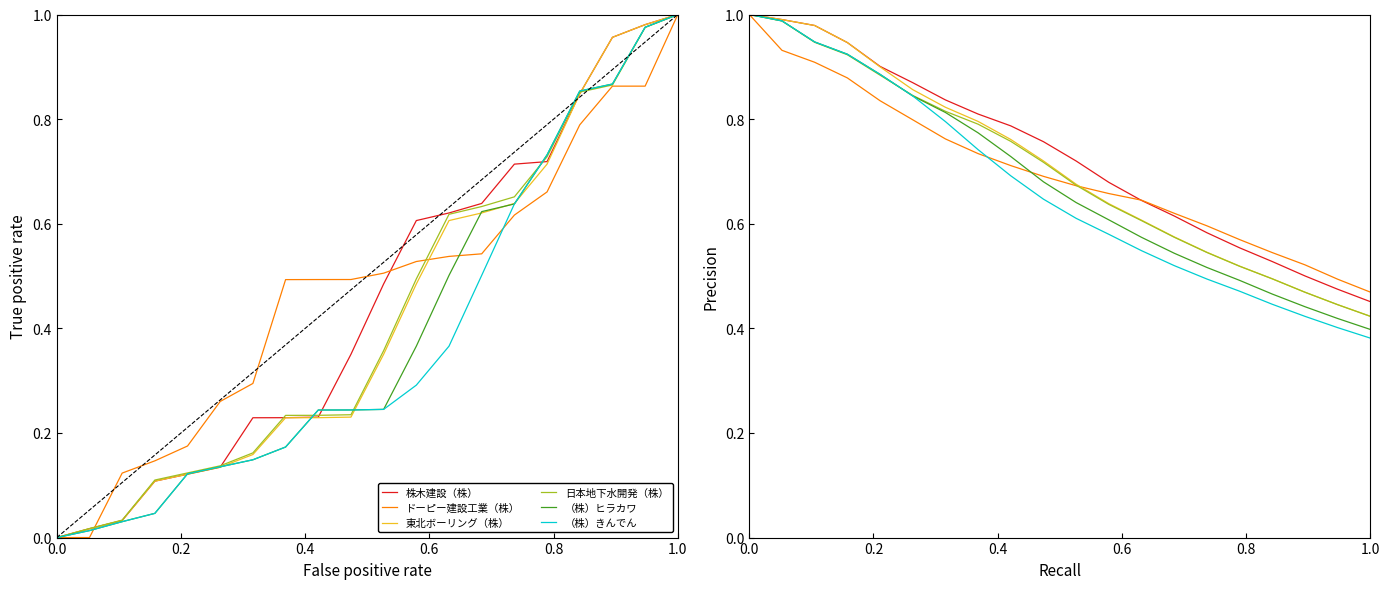

The value of 東北ボーリング（株） at 1.0 is 0.3. True or false?

False